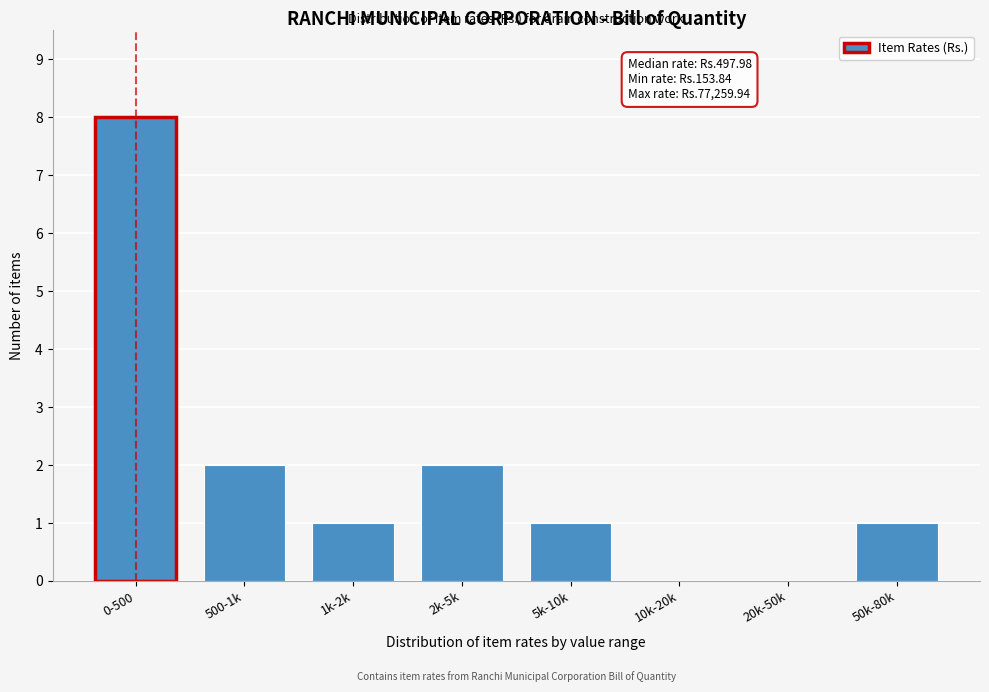

Reading right to left, list all the values displayed in this chart.

50k-80k=1	20k-50k=0	10k-20k=0	5k-10k=1	2k-5k=2	1k-2k=1	500-1k=2	0-500=8